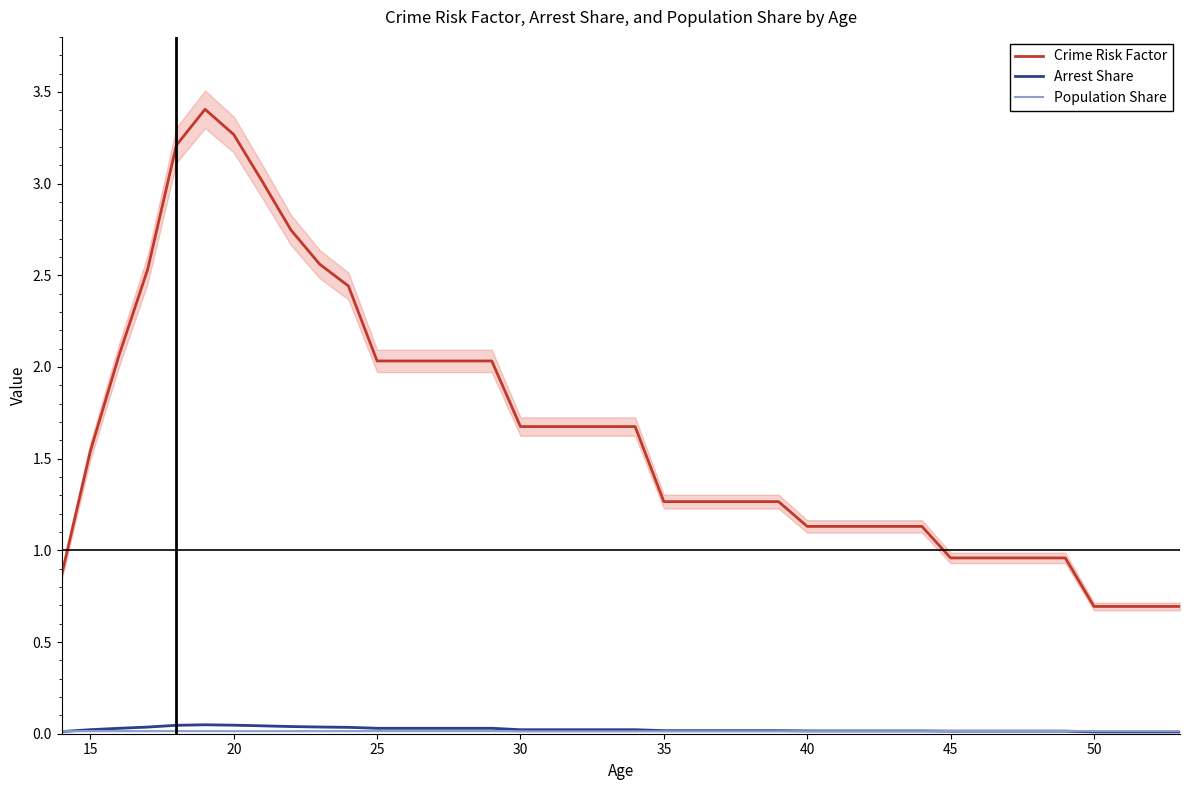

The value of Arrest Share at 25 is 0.0. True or false?

True